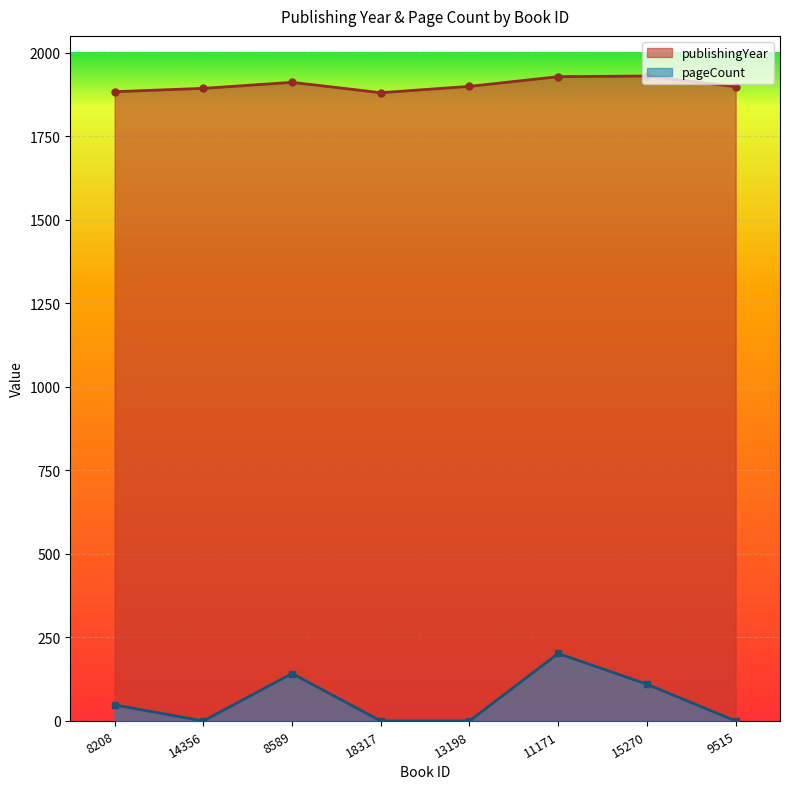

Reading left to right, list all the values displayed in this chart.

publishingYear: 8208=1883	14356=1893	8589=1911	18317=1880	13198=1899	11171=1928	15270=1930	9515=1898
pageCount: 8208=48	14356=0	8589=142	18317=0	13198=0	11171=202	15270=110	9515=0